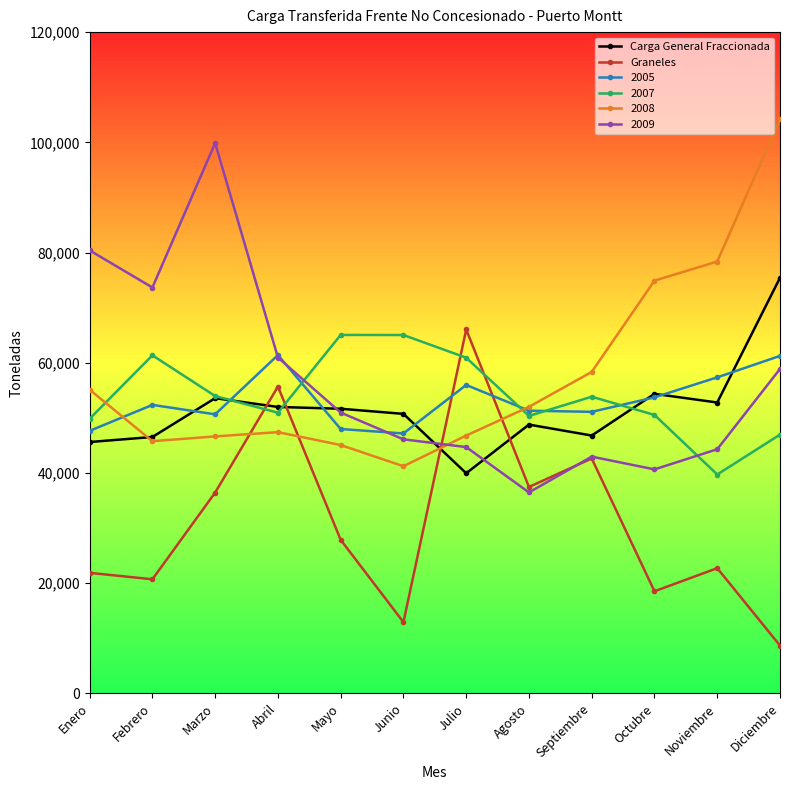

What are all the series names shown in the legend?

Carga General Fraccionada, Graneles, 2005, 2007, 2008, 2009